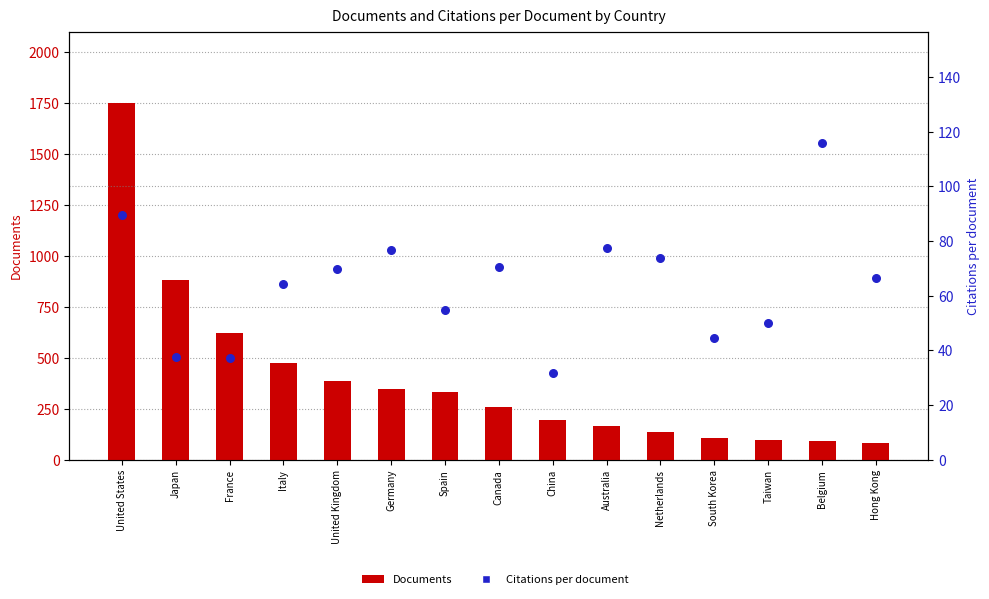

At how many categories does at least one series exceed 192?

9